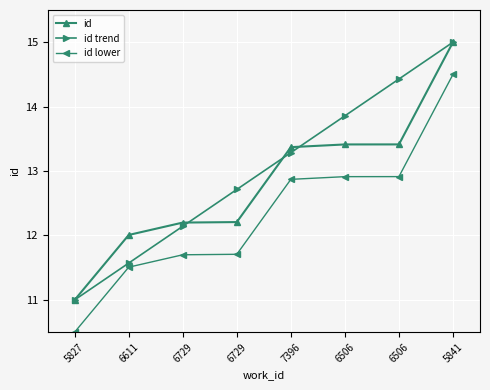

Is this an area chart (filled region under the line)?

No